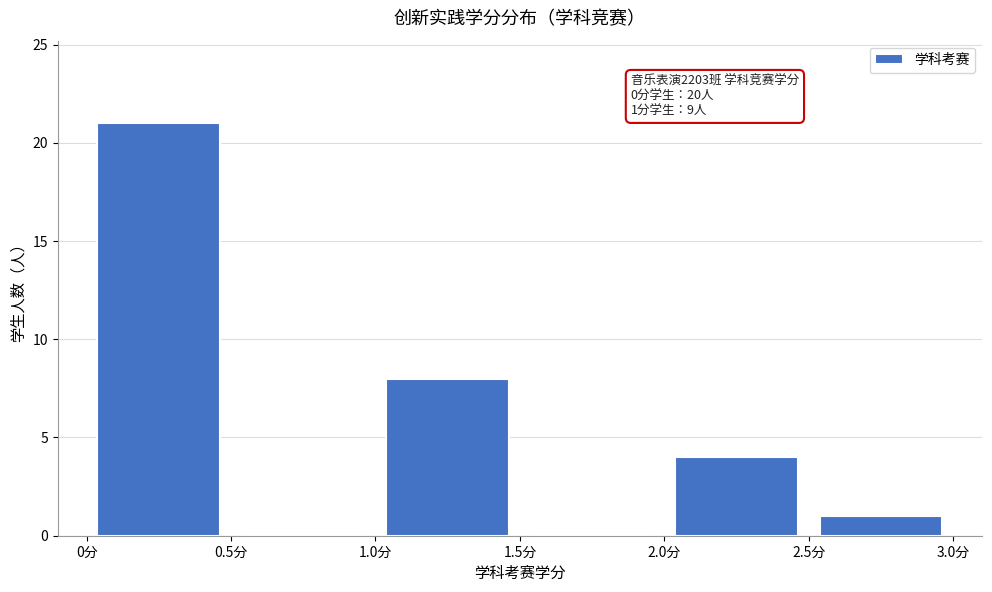

Which range on the x-axis has the tallest bar?

0.0 to 0.5